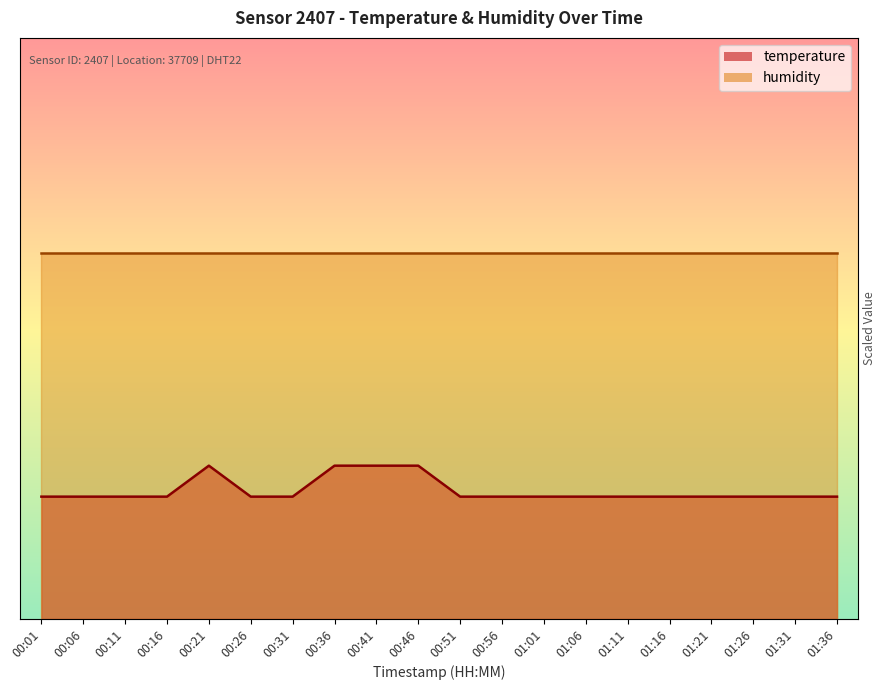

Reading right to left, transcribe all the data shown in this chart.

01:36=21.0	01:31=21.0	01:26=21.0	01:21=21.0	01:16=21.0	01:11=21.0	01:06=21.0	01:01=21.0	00:56=21.0	00:51=21.0	00:46=26.3	00:41=26.3	00:36=26.3	00:31=21.0	00:26=21.0	00:21=26.3	00:16=21.0	00:11=21.0	00:06=21.0	00:01=21.0